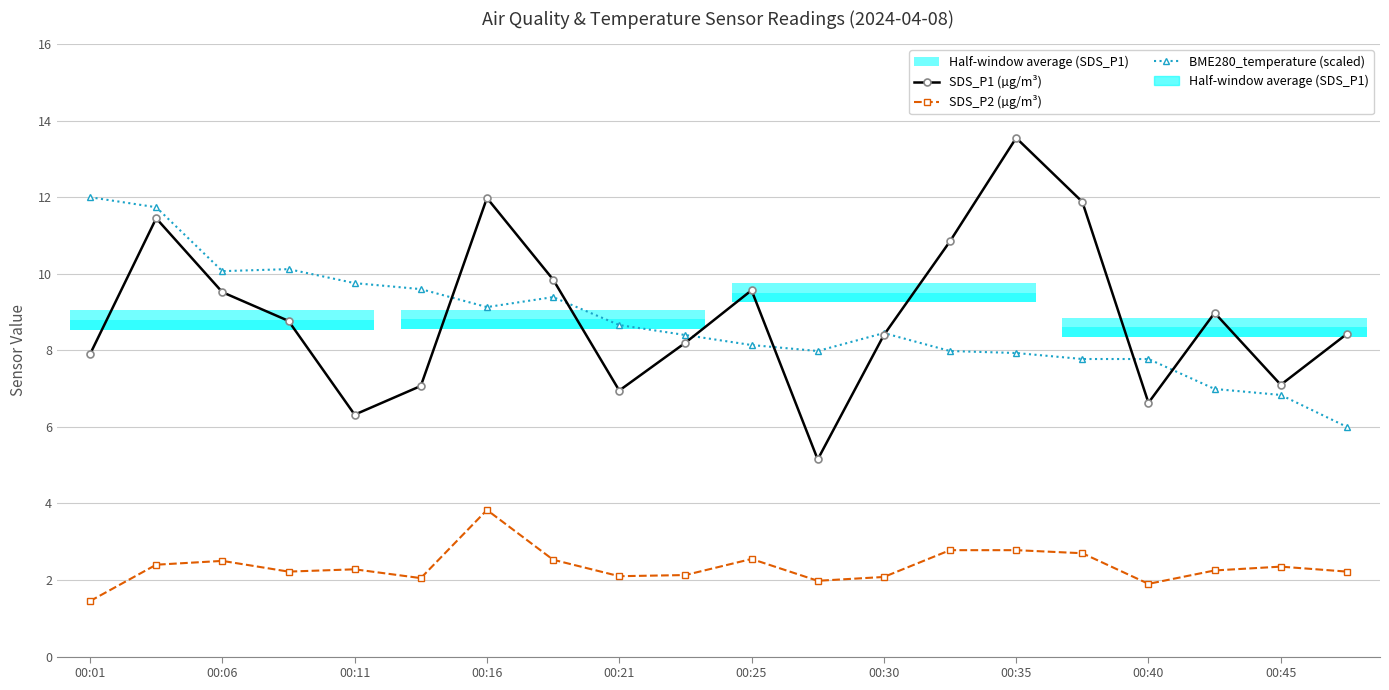

In BME280_temperature (scaled), how many points are higher than both neighbors (excluding endpoints)?

3